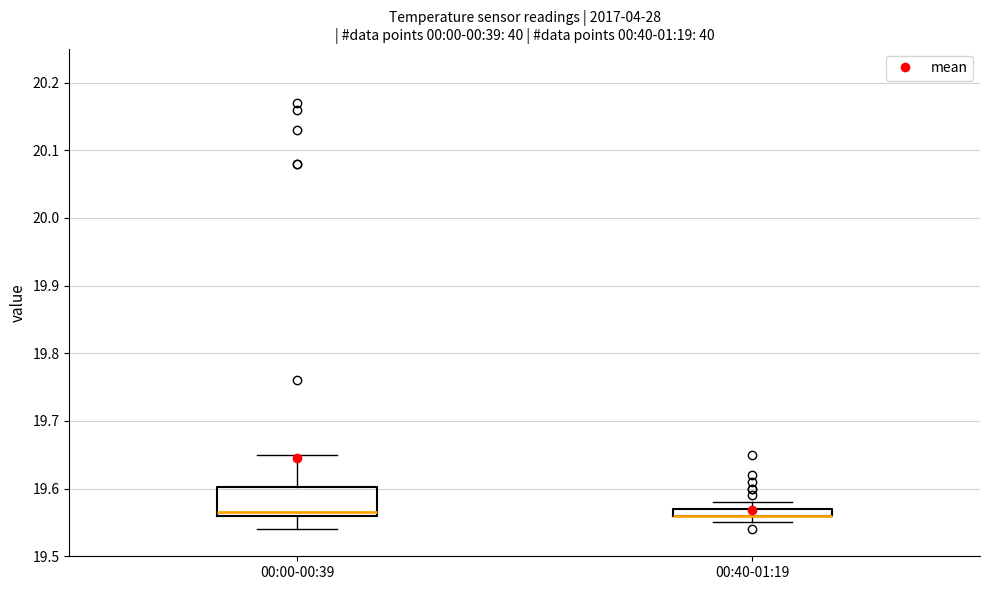

Comparing the boxes themselves (not the whiskers), which one is the tallest?

00:00-00:39